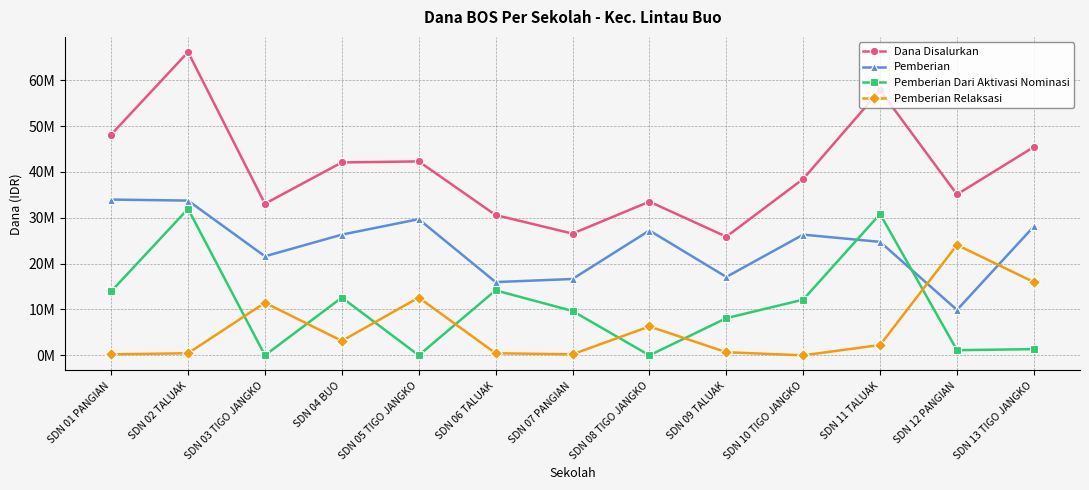

Is this an area chart (filled region under the line)?

No